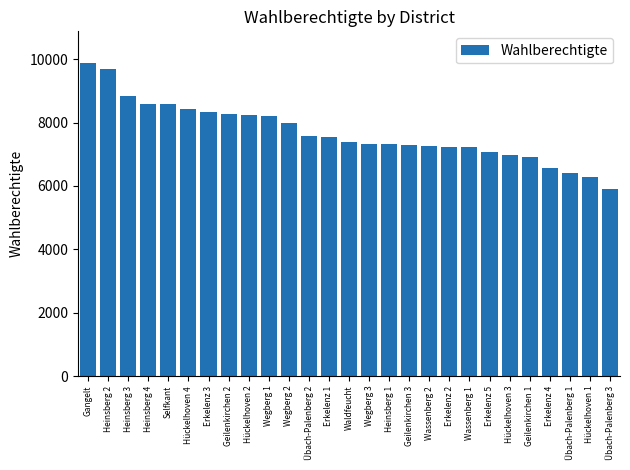

True or false: the data shows 7546 at Erkelenz 1.

True